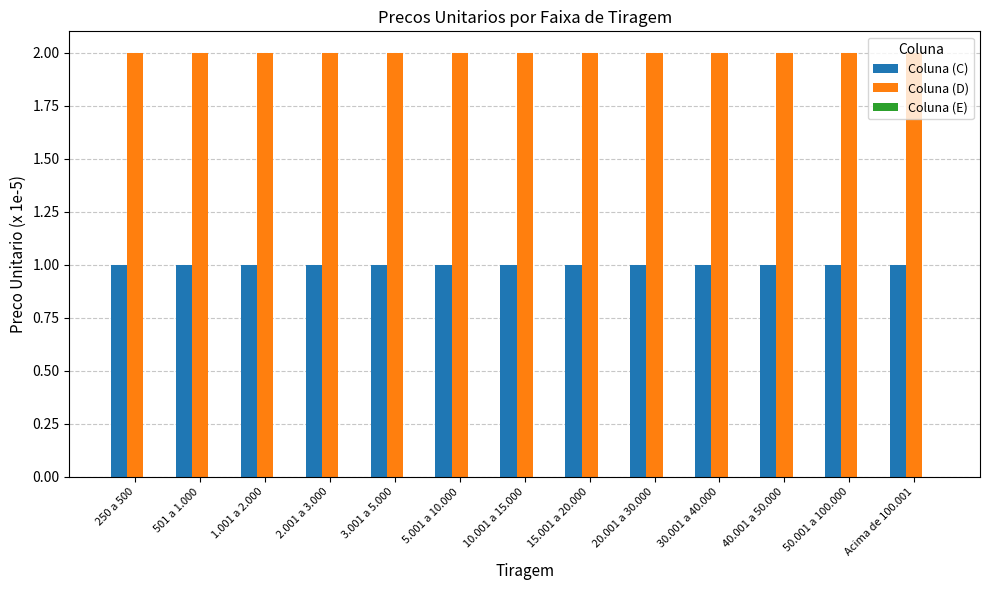

List the series in order of their overall mean, highest first.

Coluna (D), Coluna (C)